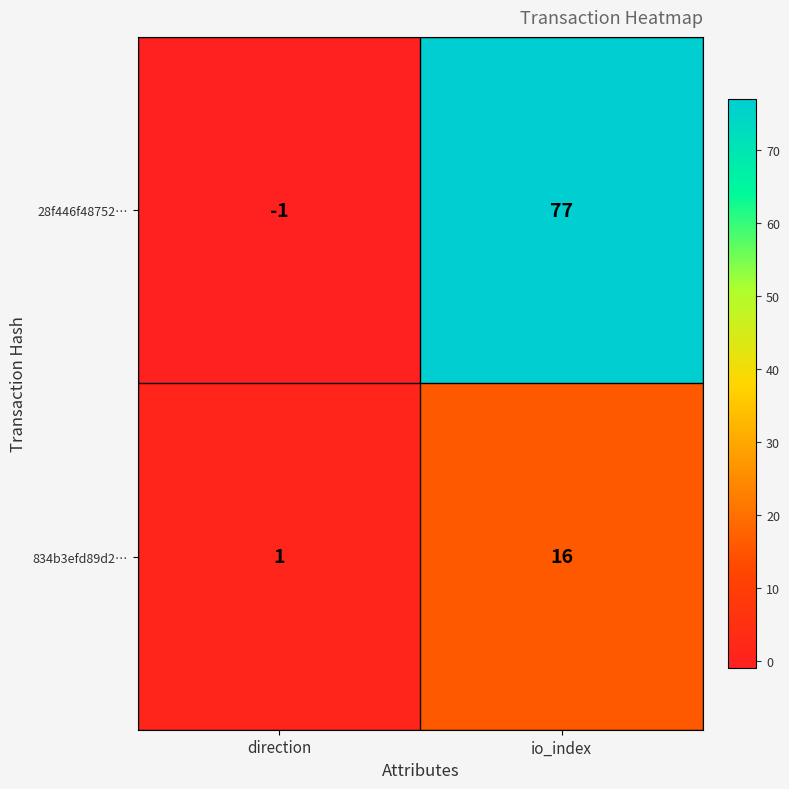

At which category is the sum across all series the highest?

io_index